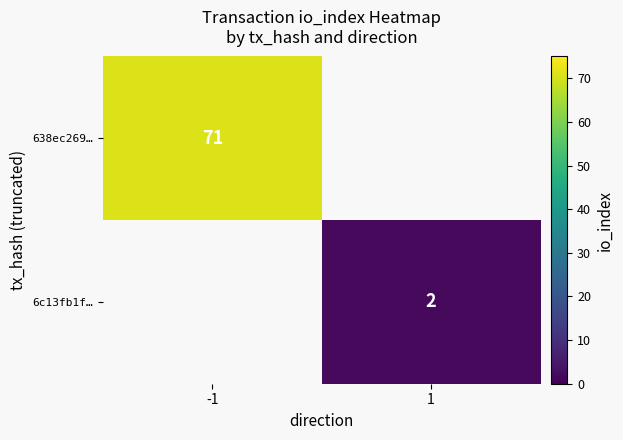

True or false: 6c13fb1f… has a value of 4 at 1.

False